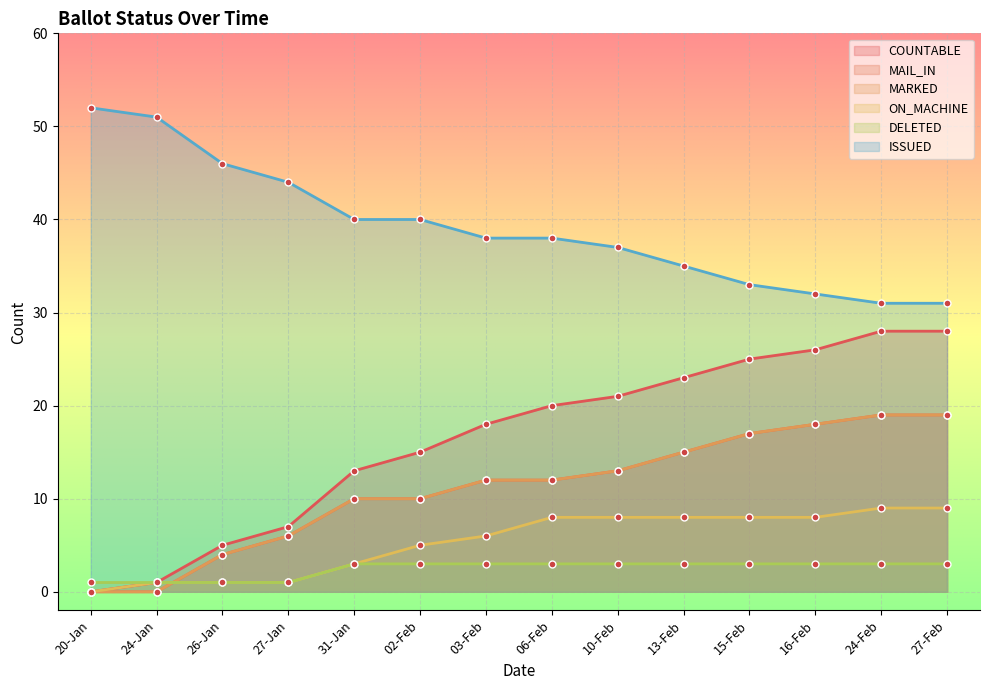

What is the value of the ISSUED point at the 12th from the left?

32